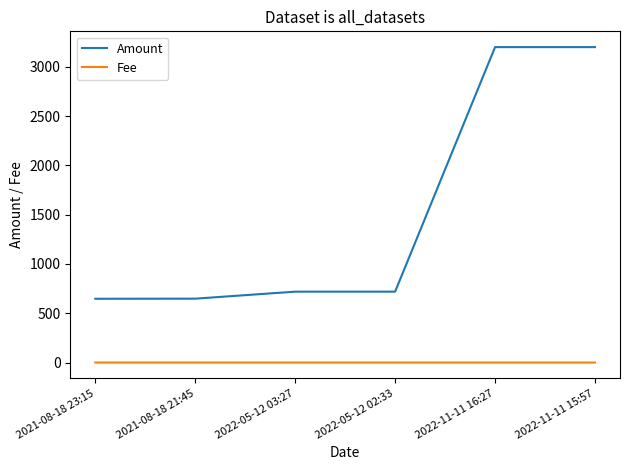

How many series are shown in this chart?

2